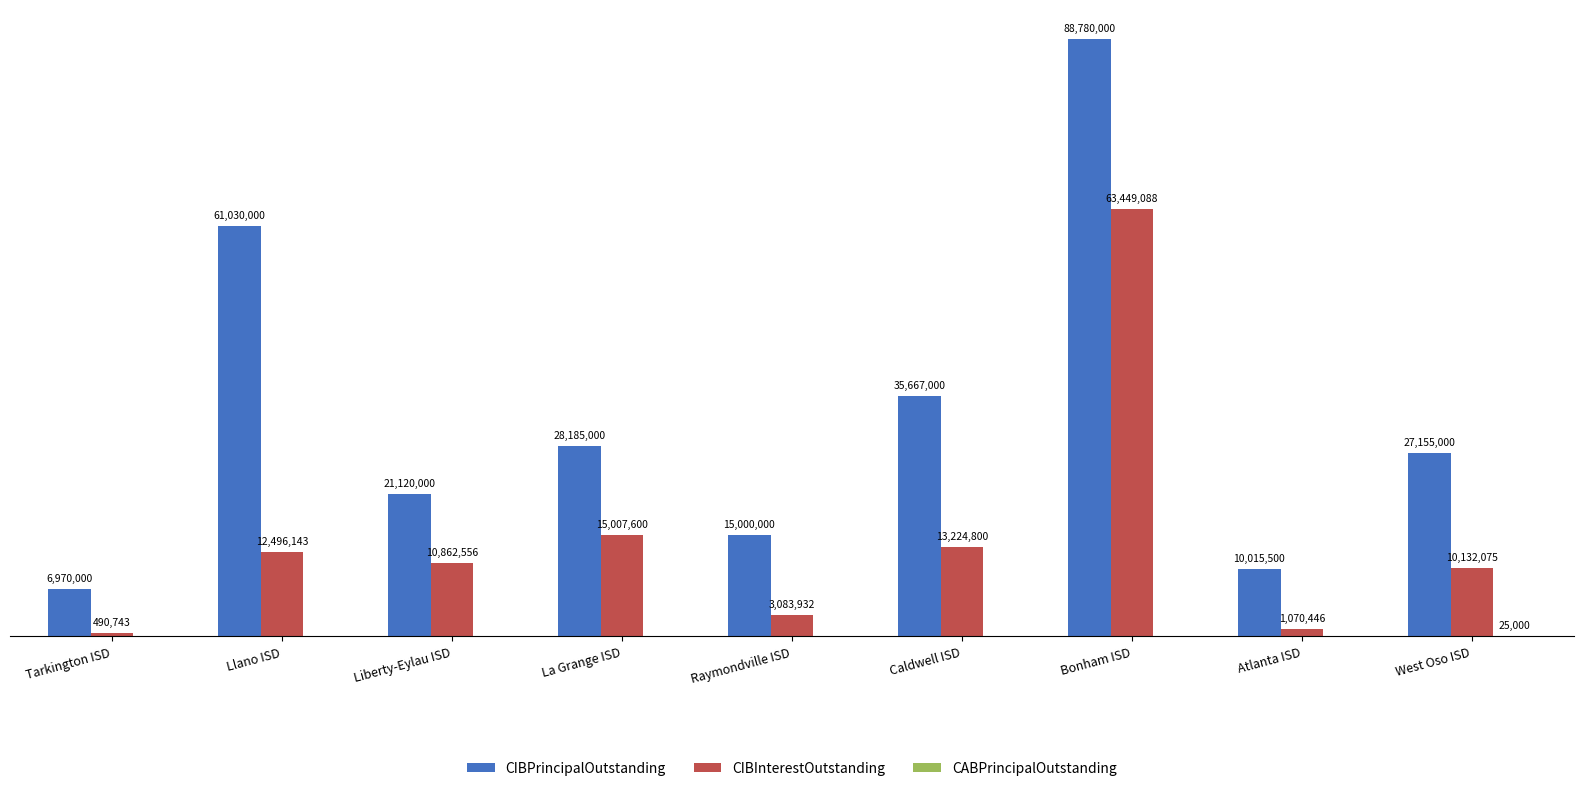

The CIBInterestOutstanding series shows 1070445.5 at Atlanta ISD. True or false?

True